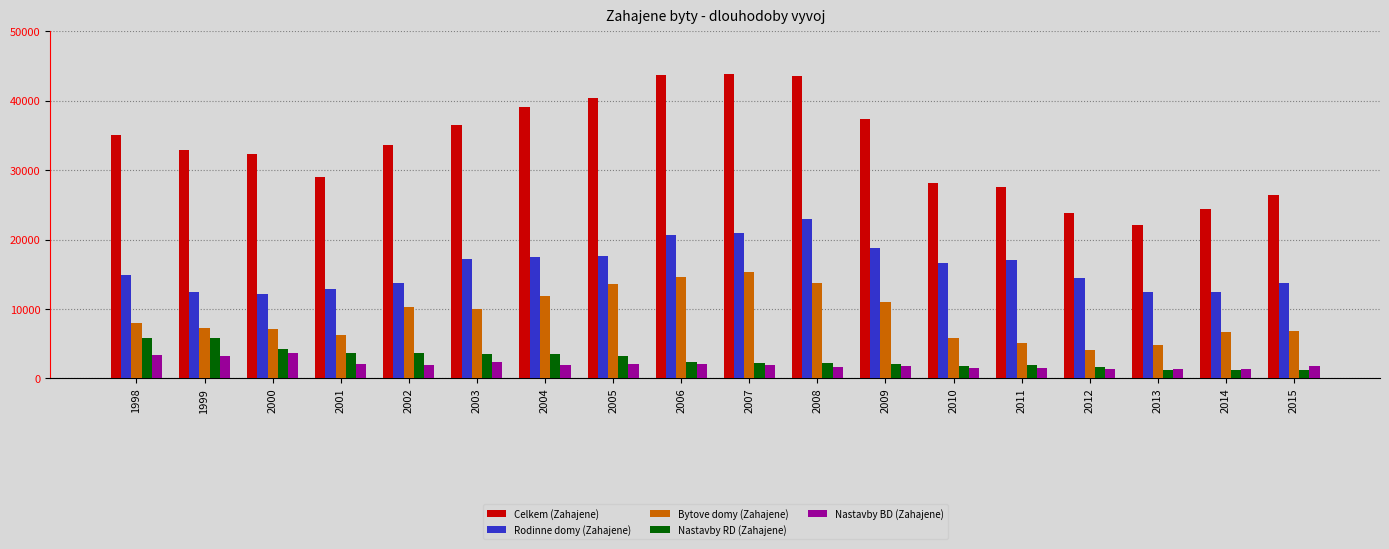

Is it true that Bytove domy (Zahajene) equals 10087 at 2015?

False